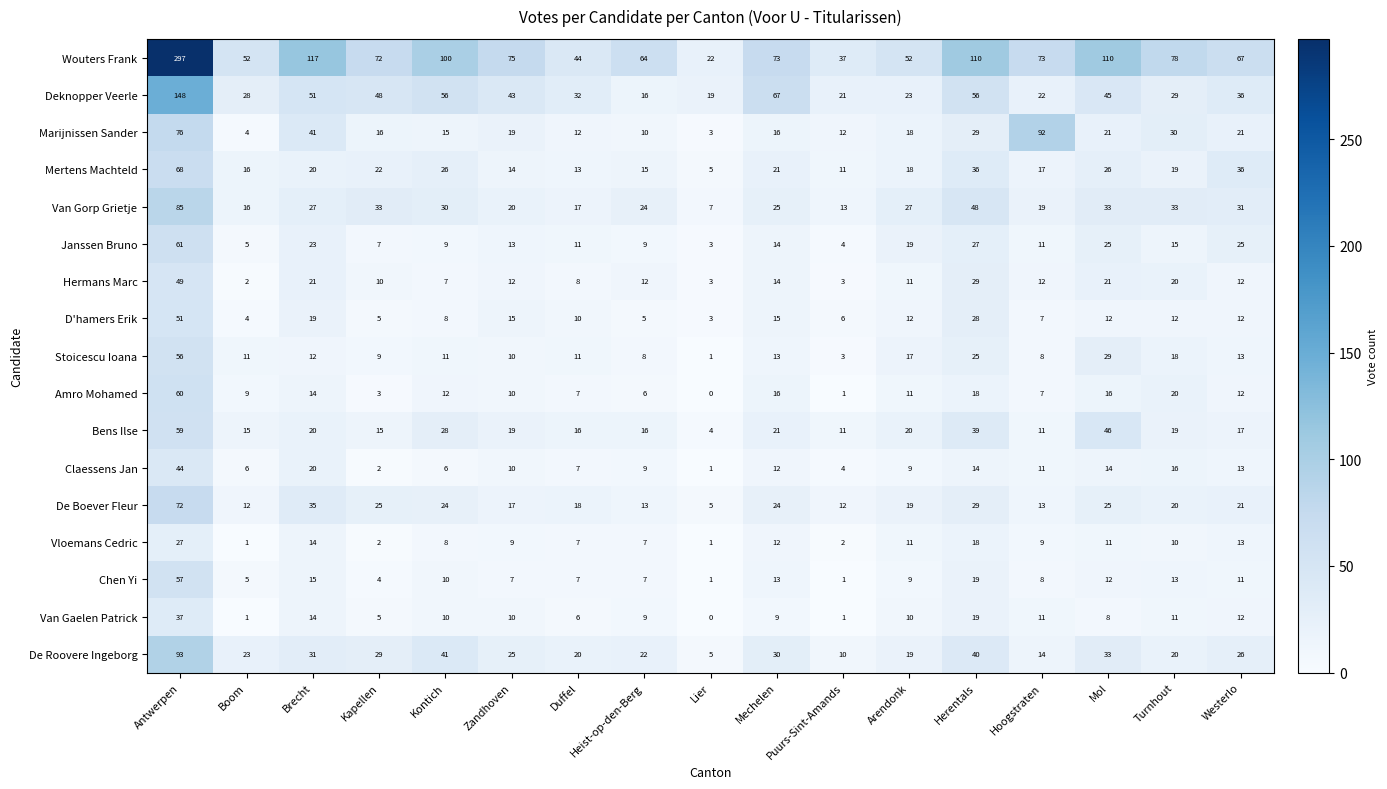

At which category does the chart reach its minimum across all series?

Lier